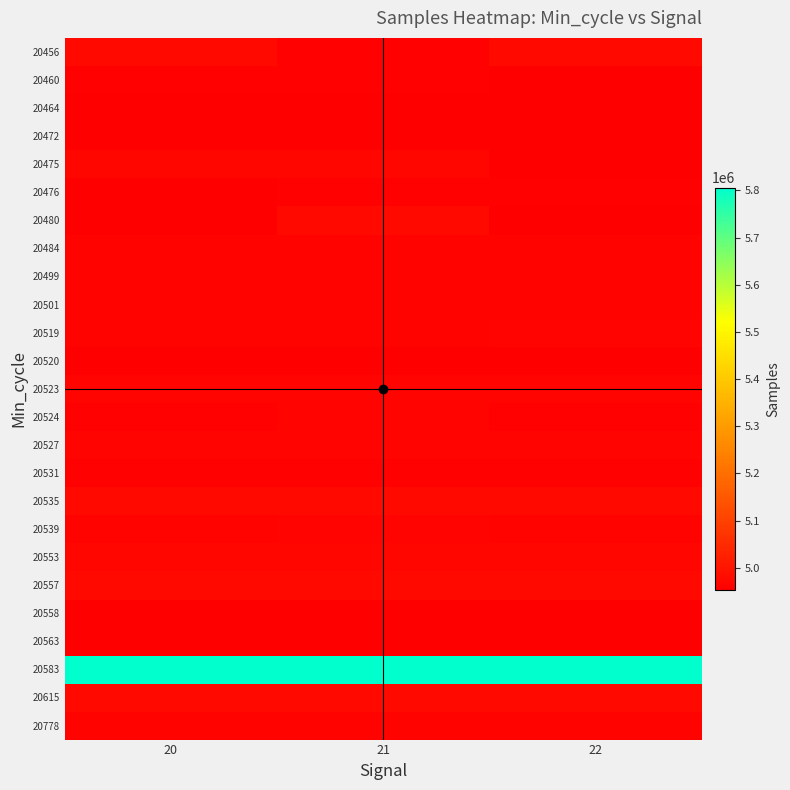

Reading left to right, transcribe all the data shown in this chart.

20456: 20=4973664	21=4957360	22=4976405
20460: 20=4957357	21=4957543	22=4956267
20464: 20=4954151	21=4954151	22=4956267
20472: 20=4954349	21=4953358	22=4954349
20475: 20=4971141	21=4971141	22=4953165
20476: 20=4953622	21=4959513	22=4957862
20480: 20=4954528	21=4976118	22=4956307
20484: 20=4961502	21=4961502	22=4961502
20499: 20=4961492	21=4961492	22=4961492
20501: 20=4960152	21=4960152	22=4960152
20519: 20=4960170	21=4960170	22=4963304
20520: 20=4954151	21=4954151	22=4954151
20523: 20=4965893	21=4965893	22=4965893
20524: 20=4956904	21=4964177	22=4956904
20527: 20=4964177	21=4964177	22=4964177
20531: 20=4957862	21=4957862	22=4957862
20535: 20=4973228	21=4973228	22=4973228
20539: 20=4962430	21=4965626	22=4962430
20553: 20=4973080	21=4973080	22=4973080
20557: 20=4976118	21=4976118	22=4975404
20558: 20=4953637	21=4953637	22=4953637
20563: 20=4953165	21=4953165	22=4953165
20583: 20=5805805	21=5805805	22=5805805
20615: 20=4973664	21=4973664	22=4973664
20778: 20=4961926	21=4961926	22=4961926